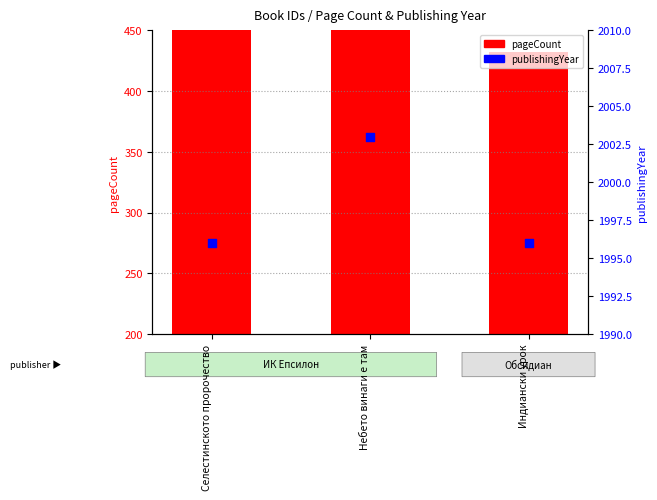

What are all the series names shown in the legend?

pageCount, publishingYear